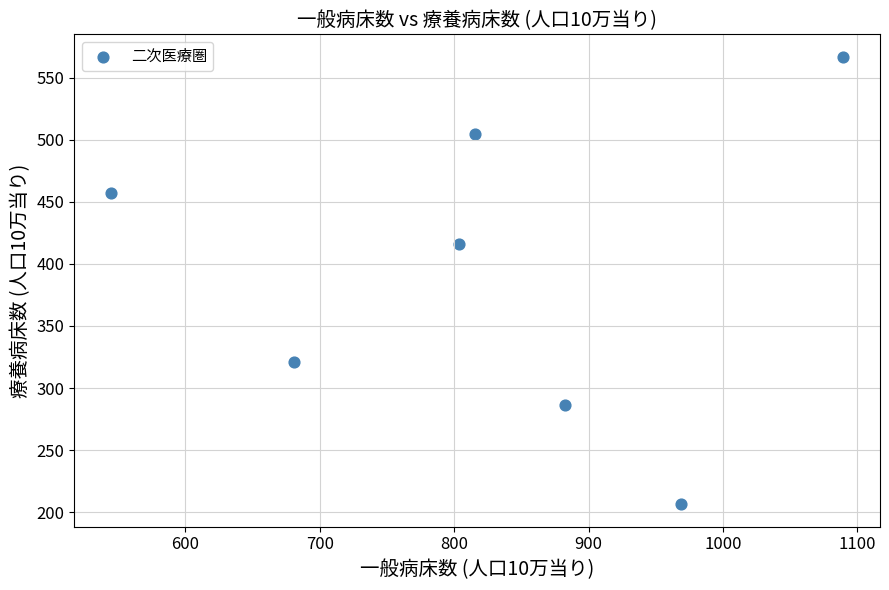

What Y value in the scatter plot is closest to 386?

415.8